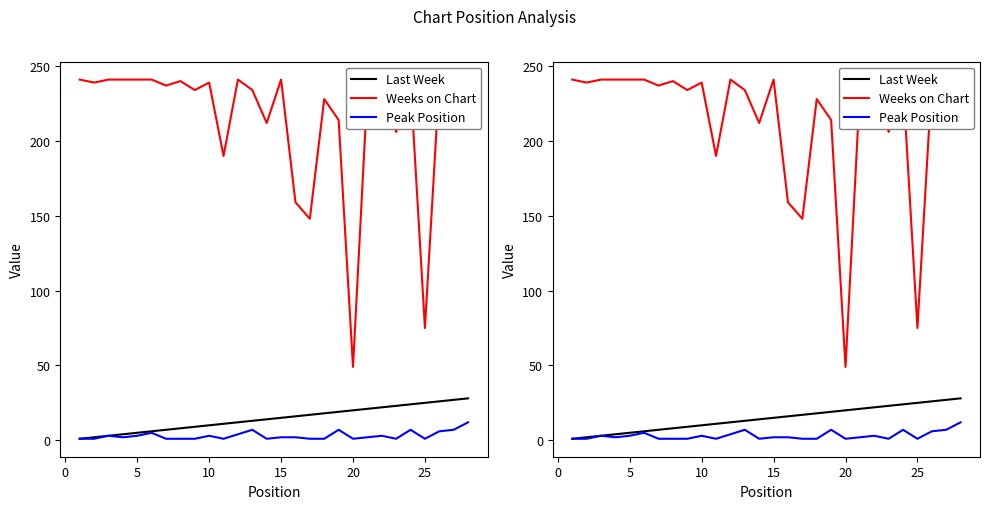

How many values in the Weeks on Chart series are below 237?

14